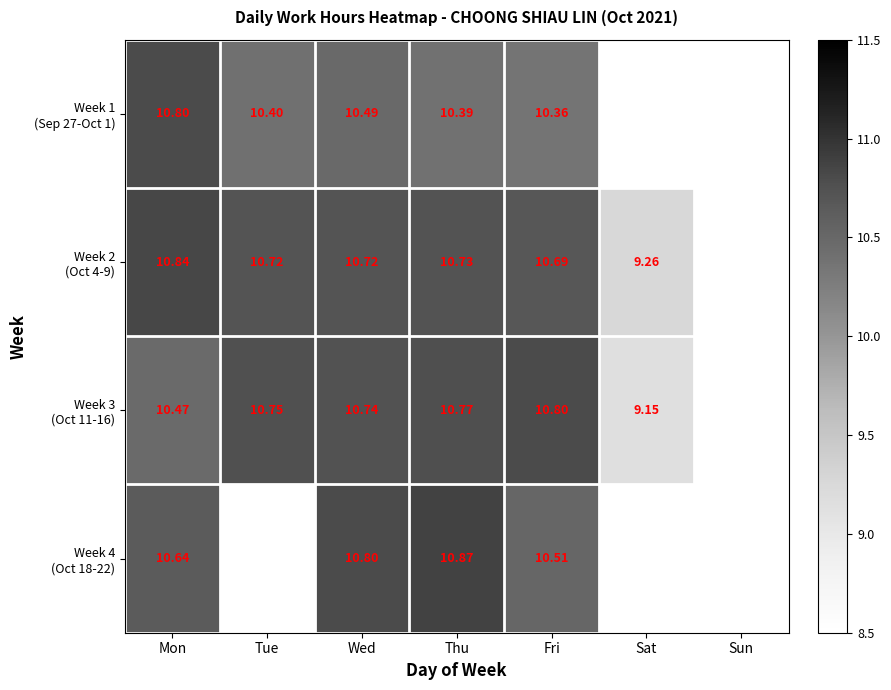

Which has a higher value, Wed or Thu?

Wed